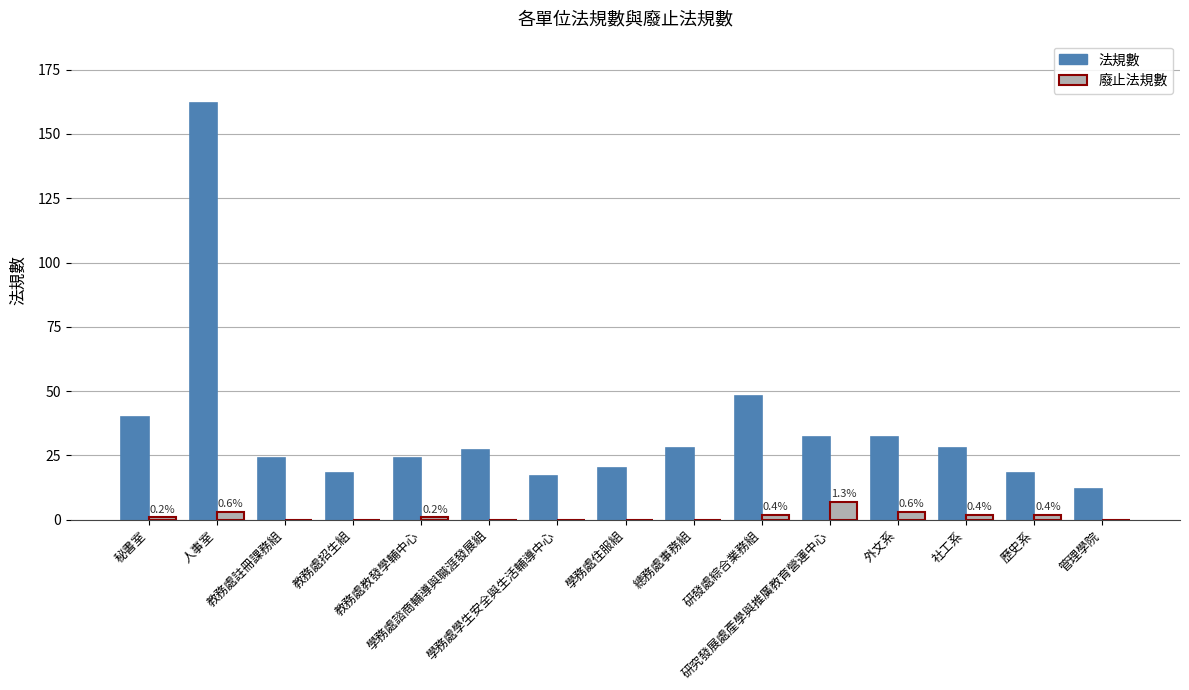

Reading left to right, what are all the values shown in this chart?

法規數: 秘書室=40	人事室=162	教務處註冊課務組=24	教務處招生組=18	教務處教發學輔中心=24	學務處諮商輔導與職涯發展組=27	學務處學生安全與生活輔導中心=17	學務處住服組=20	總務處事務組=28	研發處綜合業務組=48	研究發展處產學與推廣教育營運中心=32	外文系=32	社工系=28	歷史系=18	管理學院=12
廢止法規數: 秘書室=1	人事室=3	教務處註冊課務組=0	教務處招生組=0	教務處教發學輔中心=1	學務處諮商輔導與職涯發展組=0	學務處學生安全與生活輔導中心=0	學務處住服組=0	總務處事務組=0	研發處綜合業務組=2	研究發展處產學與推廣教育營運中心=7	外文系=3	社工系=2	歷史系=2	管理學院=0